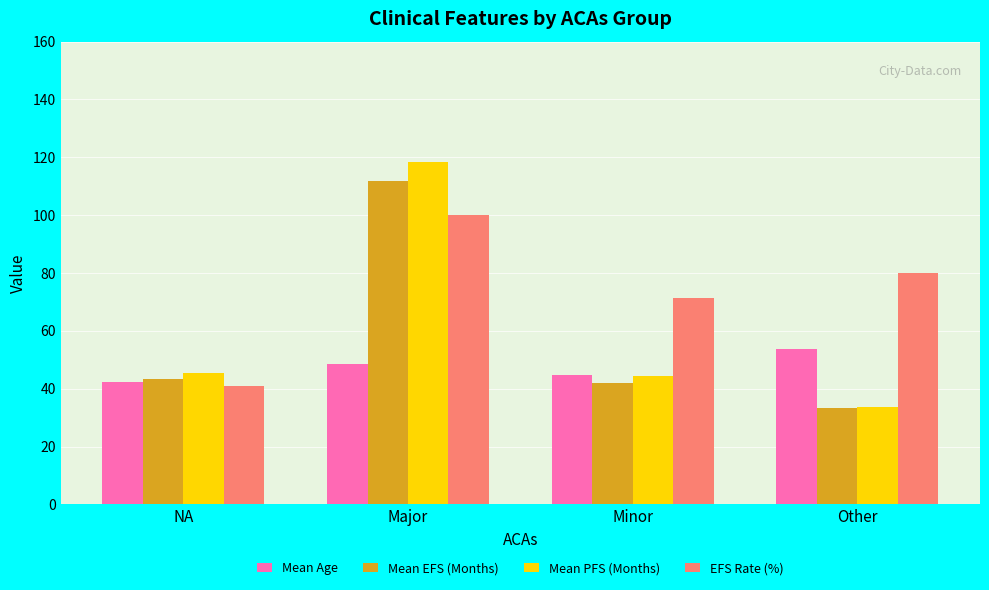

Between Major and Other, which series saw the biggest shift?

Mean PFS (Months)